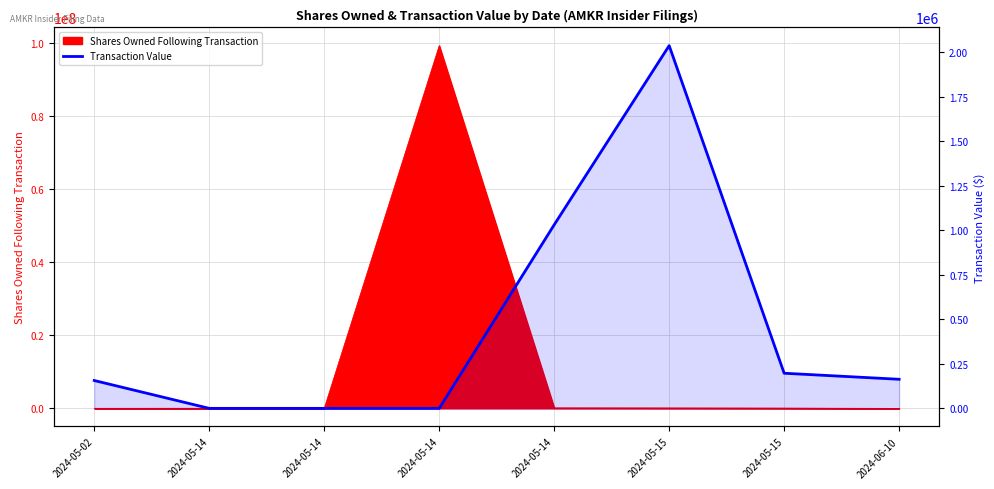

How many data points are less than 163476?

4